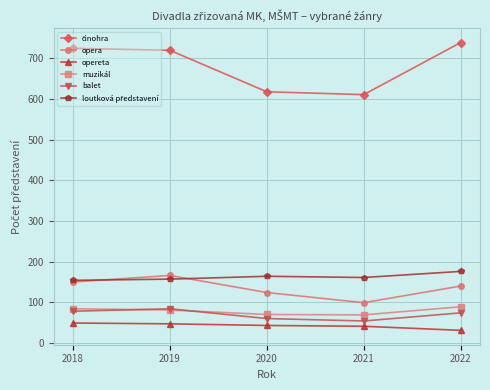

True or false: opera has a value of 166 at 2019.

True